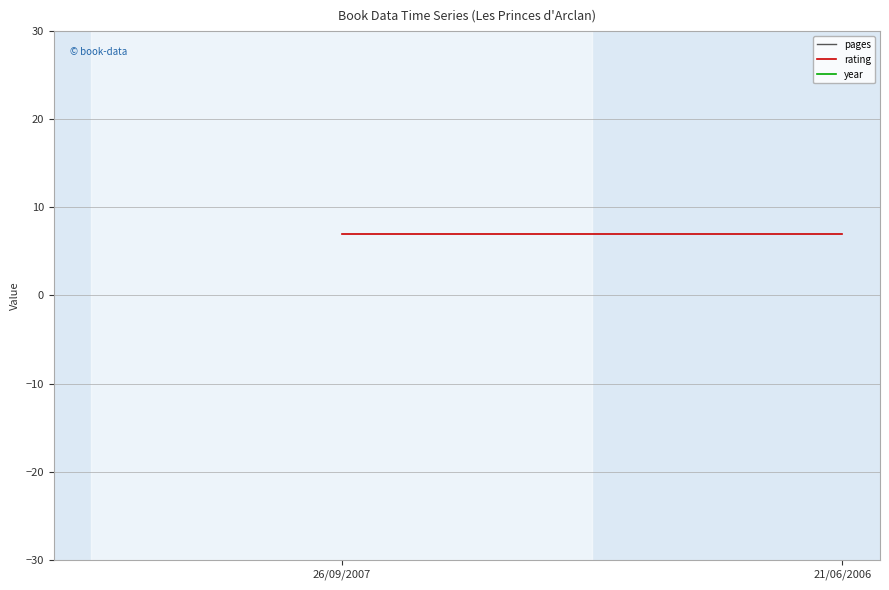

How many lines are shown in the chart?

3